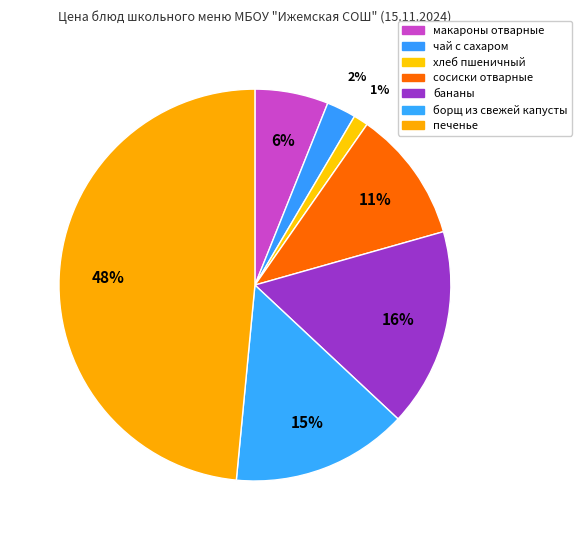

To the nearest percent, what is the combined percentage of макароны отварные and чай с сахаром?

8%